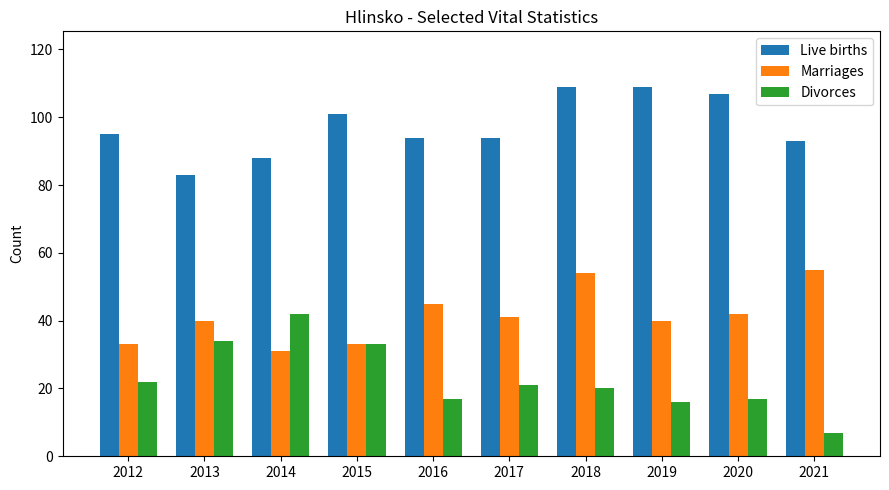

Rank the series at 2018 from highest to lowest value.

Live births, Marriages, Divorces